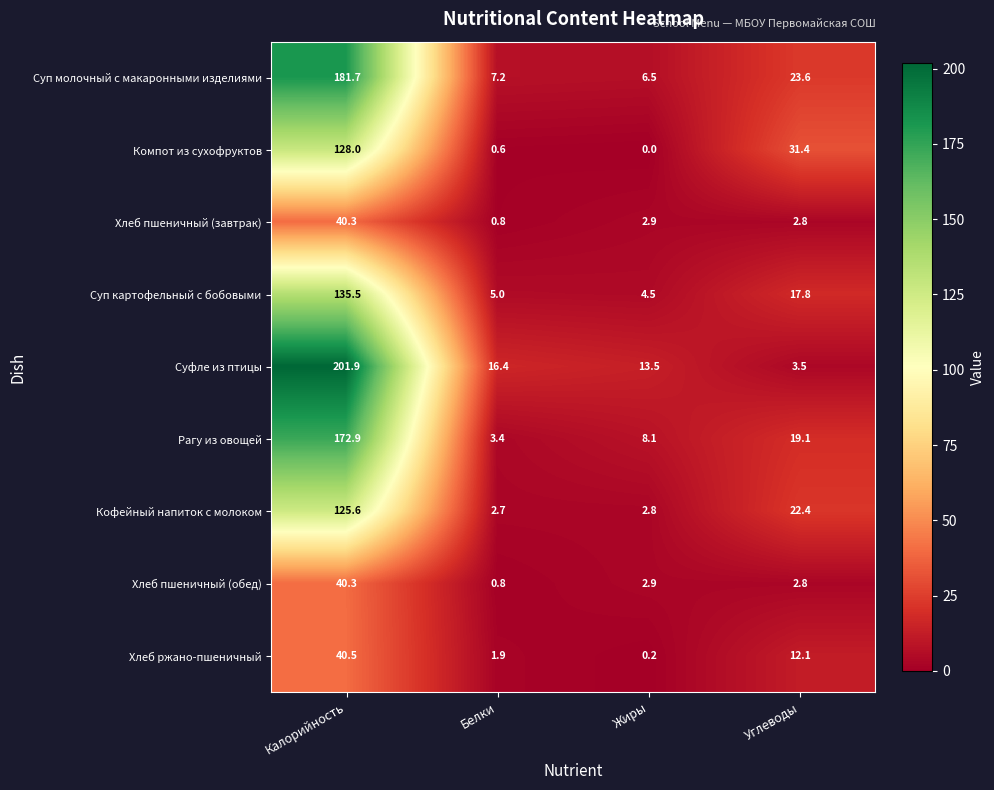

Is it true that Хлеб пшеничный (обед) equals 0.8 at Белки?

True